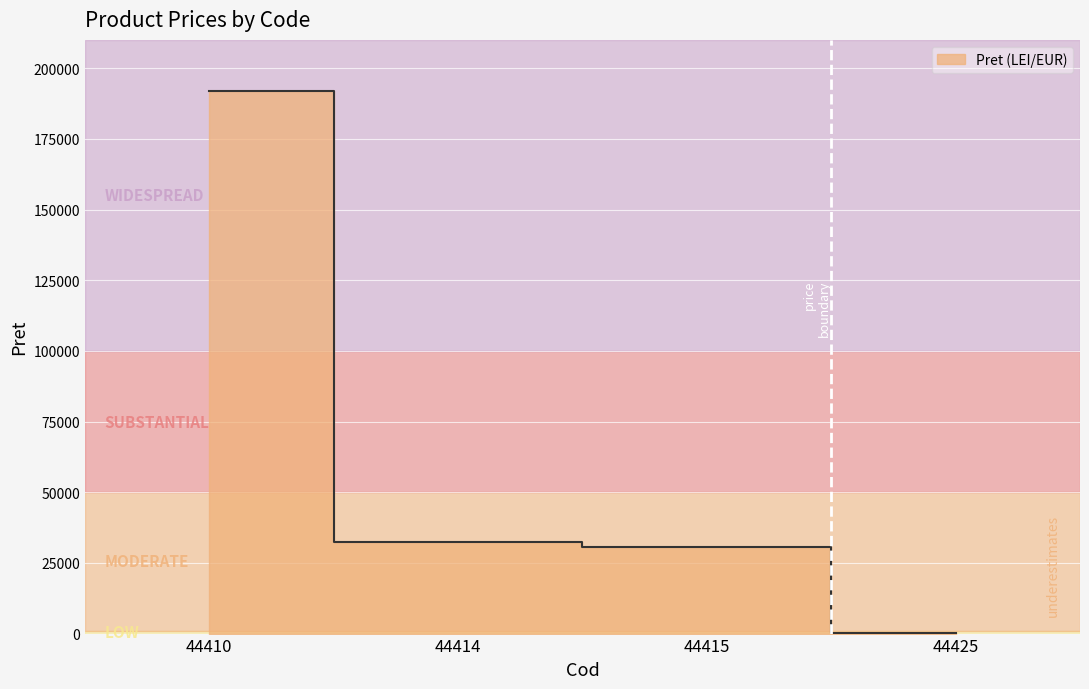

How many lines are shown in the chart?

1